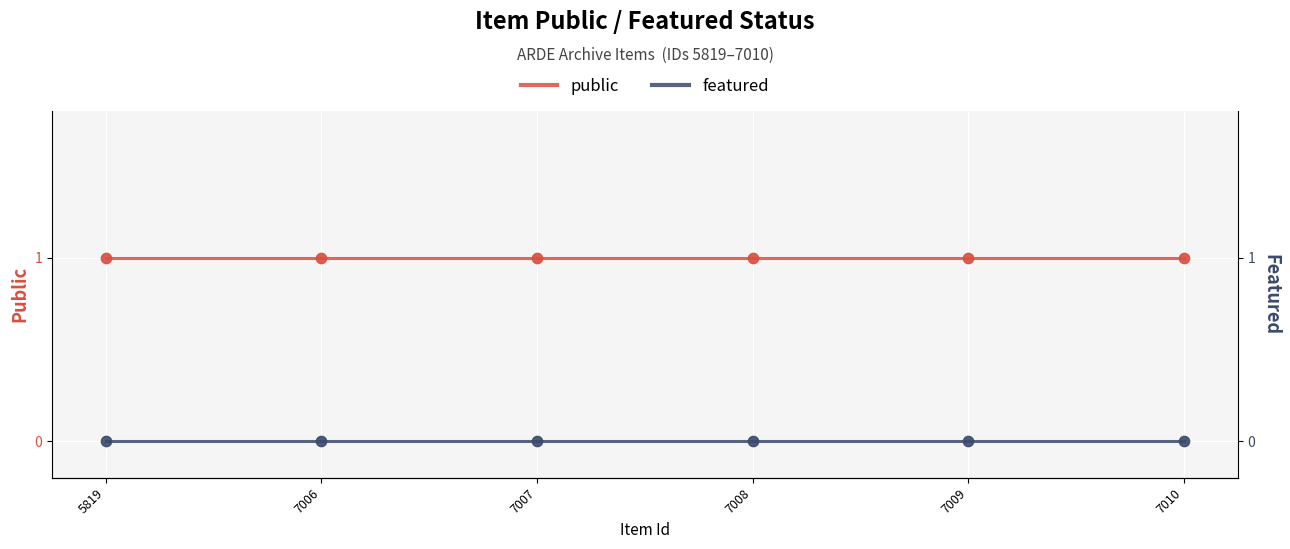

Which series reaches the maximum Y coordinate?

public